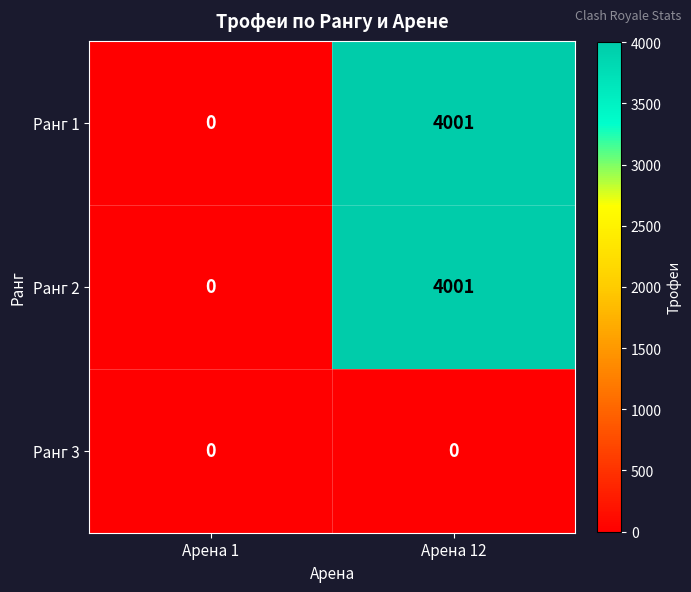

Is the value of Ранг 3 at Арена 12 greater than the value of Ранг 2 at Арена 12?

No